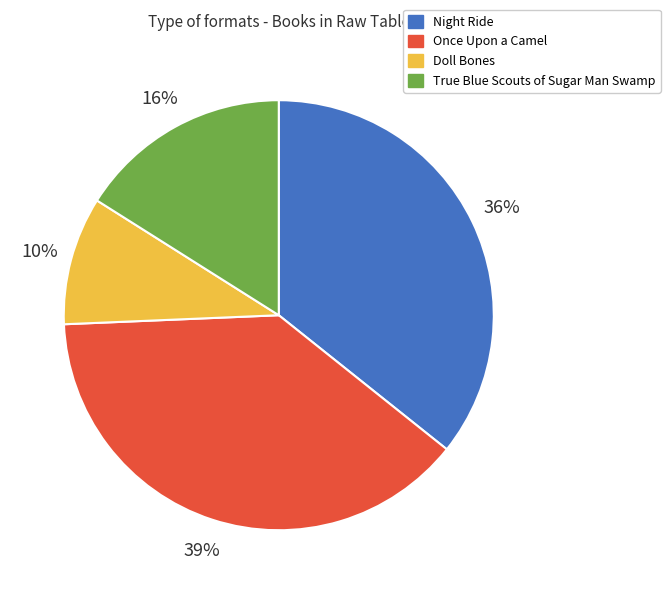

Is it true that Once Upon a Camel is 24% of the pie?

False